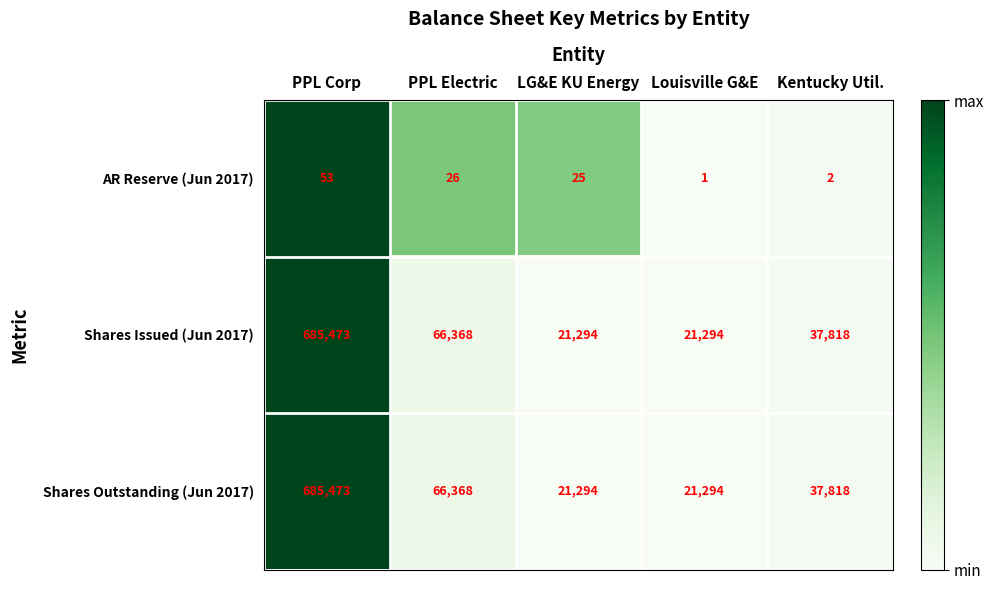

Reading left to right, extract all data points from this chart.

AR Reserve (Jun 2017): 53	26	25	1	2
Shares Issued (Jun 2017): 685473	66368	21294	21294	37818
Shares Outstanding (Jun 2017): 685473	66368	21294	21294	37818